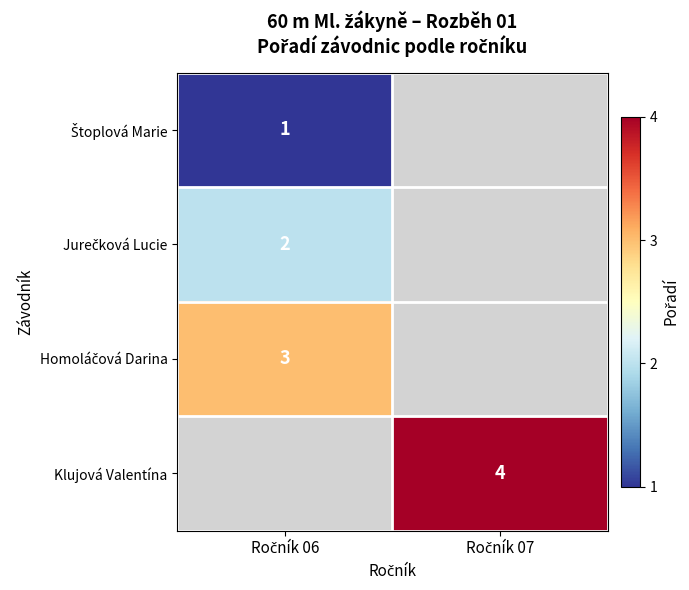

Which category has the highest value in the Štoplová Marie series?

Ročník 06